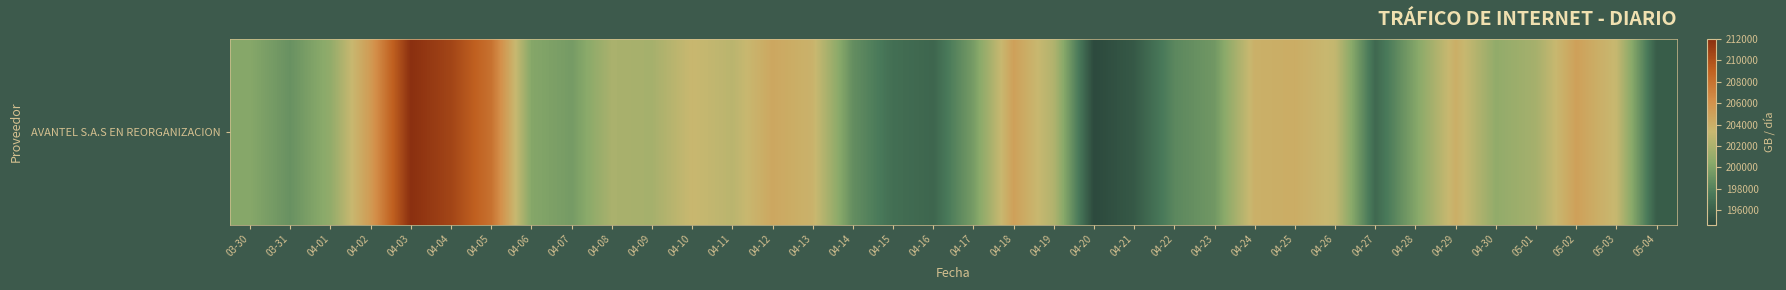

Where is the data nearest to the value 203320?

04-10